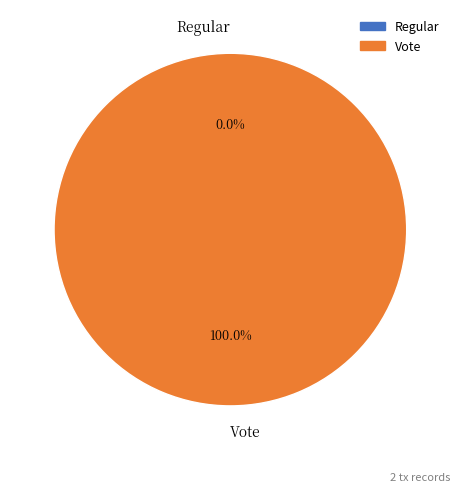

What is the total percentage of Regular and Vote?

100.0%